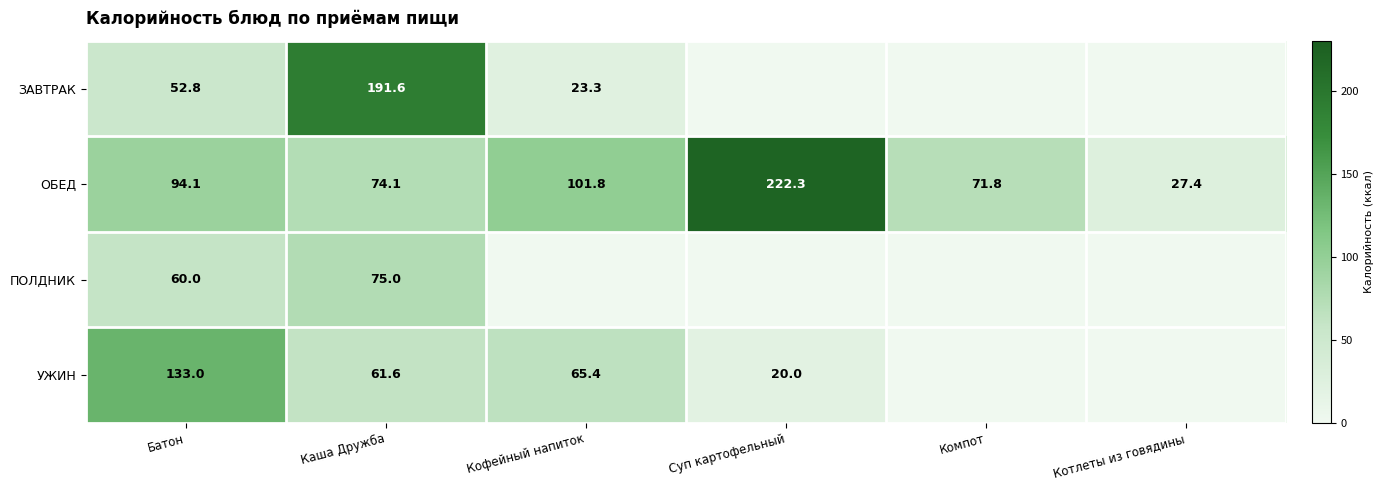

Is the value of УЖИН at Каша Дружба greater than the value of ЗАВТРАК at Батон?

Yes